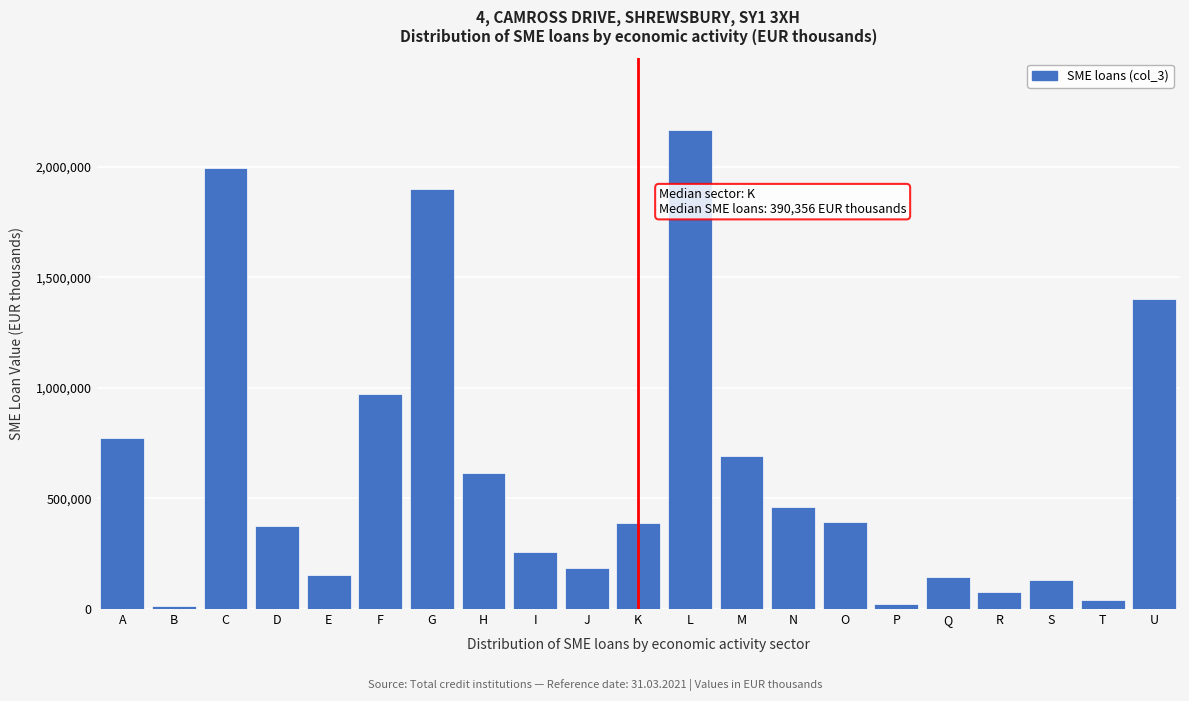

What is the average value?

626460